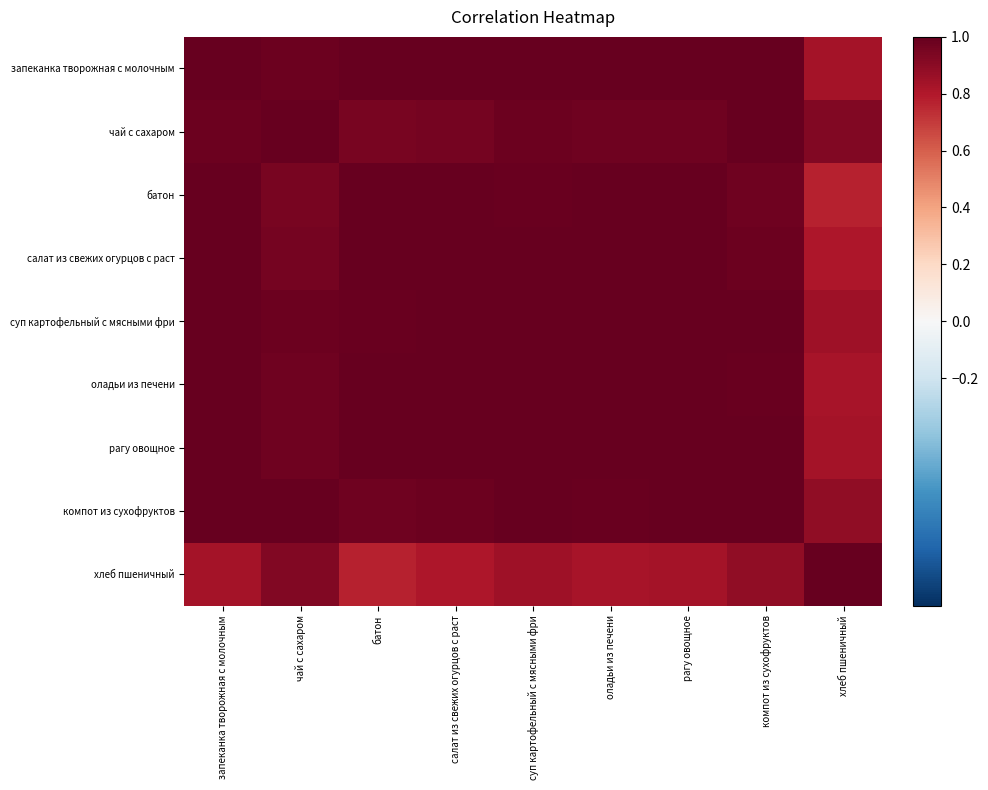

At which category is the sum across all series the highest?

компот из сухофруктов